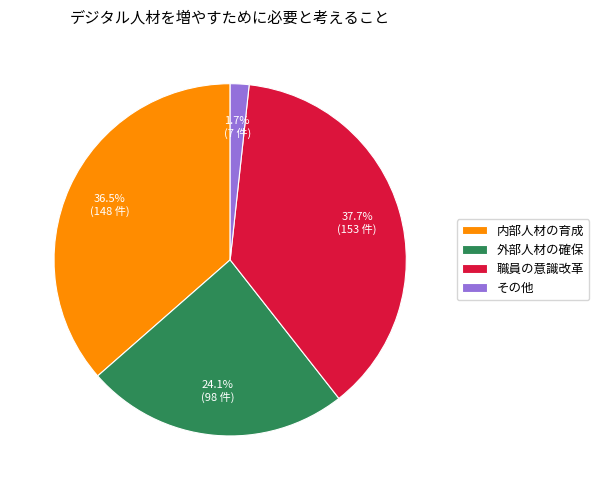

What percentage do 内部人材の育成 and その他 together represent?

38.2%